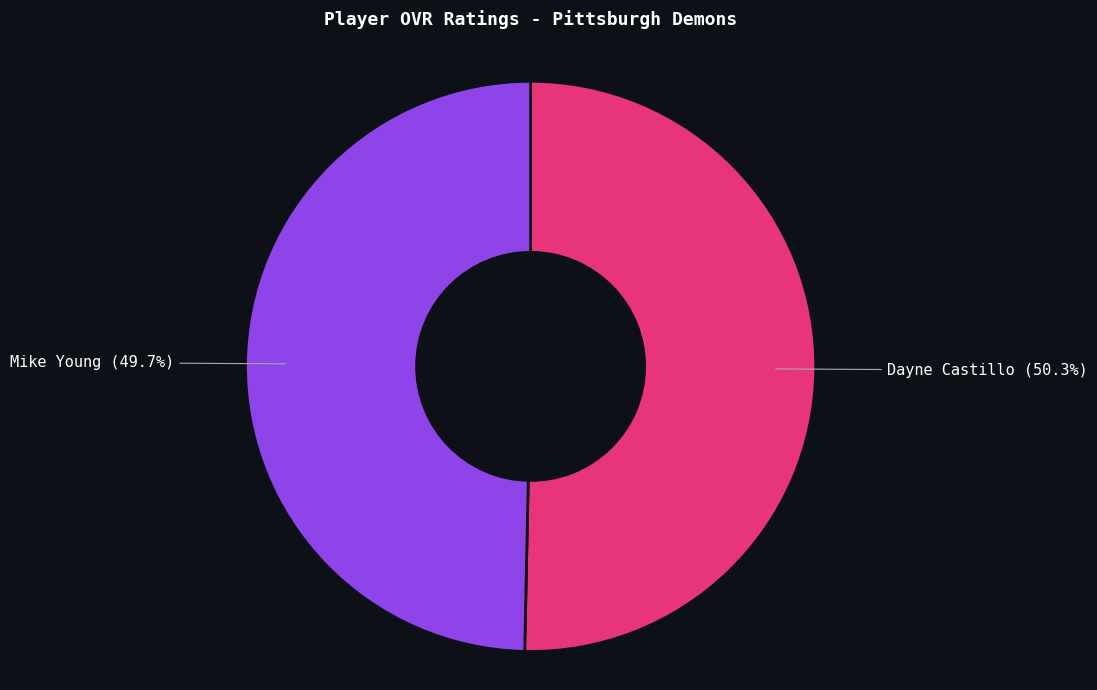

What is the largest slice in the pie chart?

Dayne Castillo